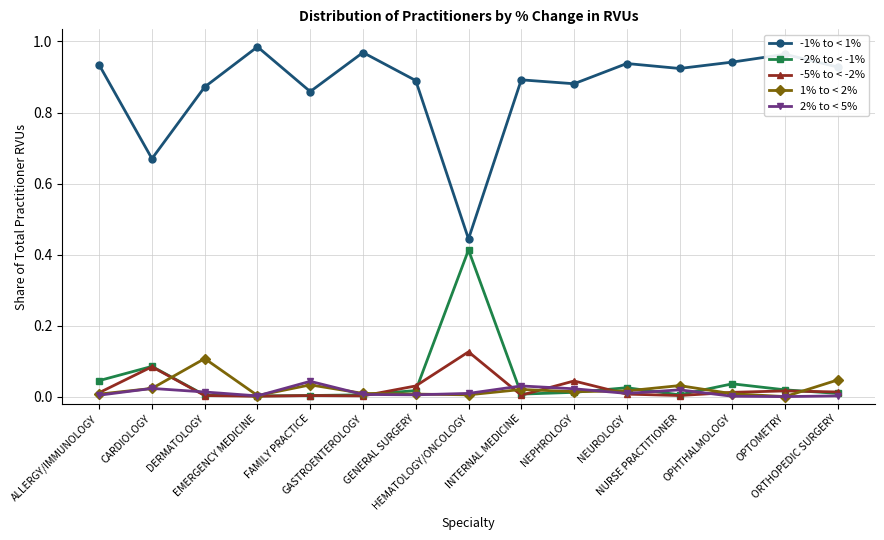

What is the label of the 11th point from the left?

NEUROLOGY